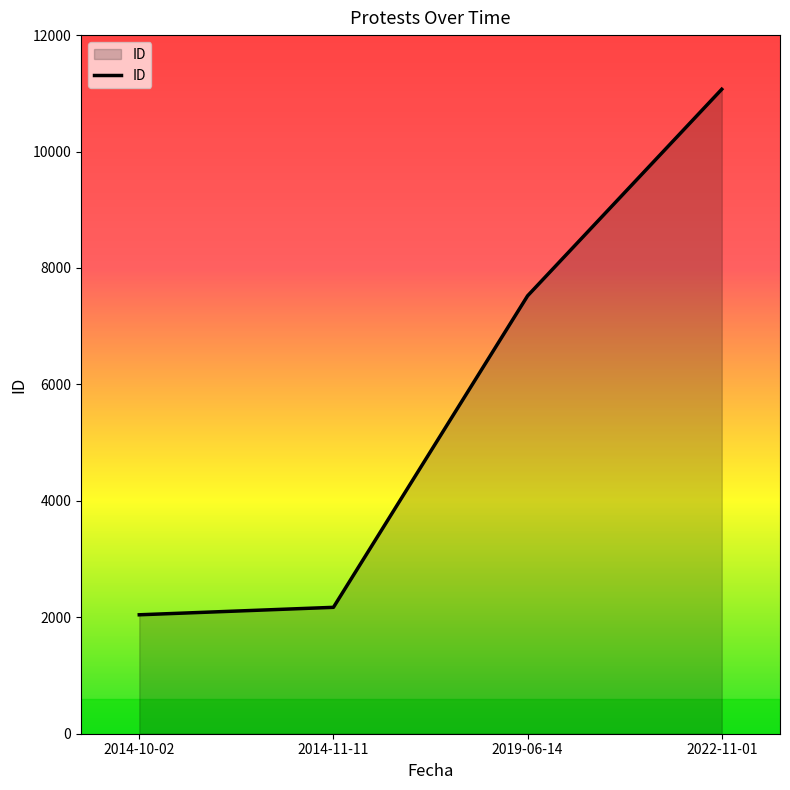

Reading left to right, what are all the values shown in this chart?

2043	2171	7522	11070